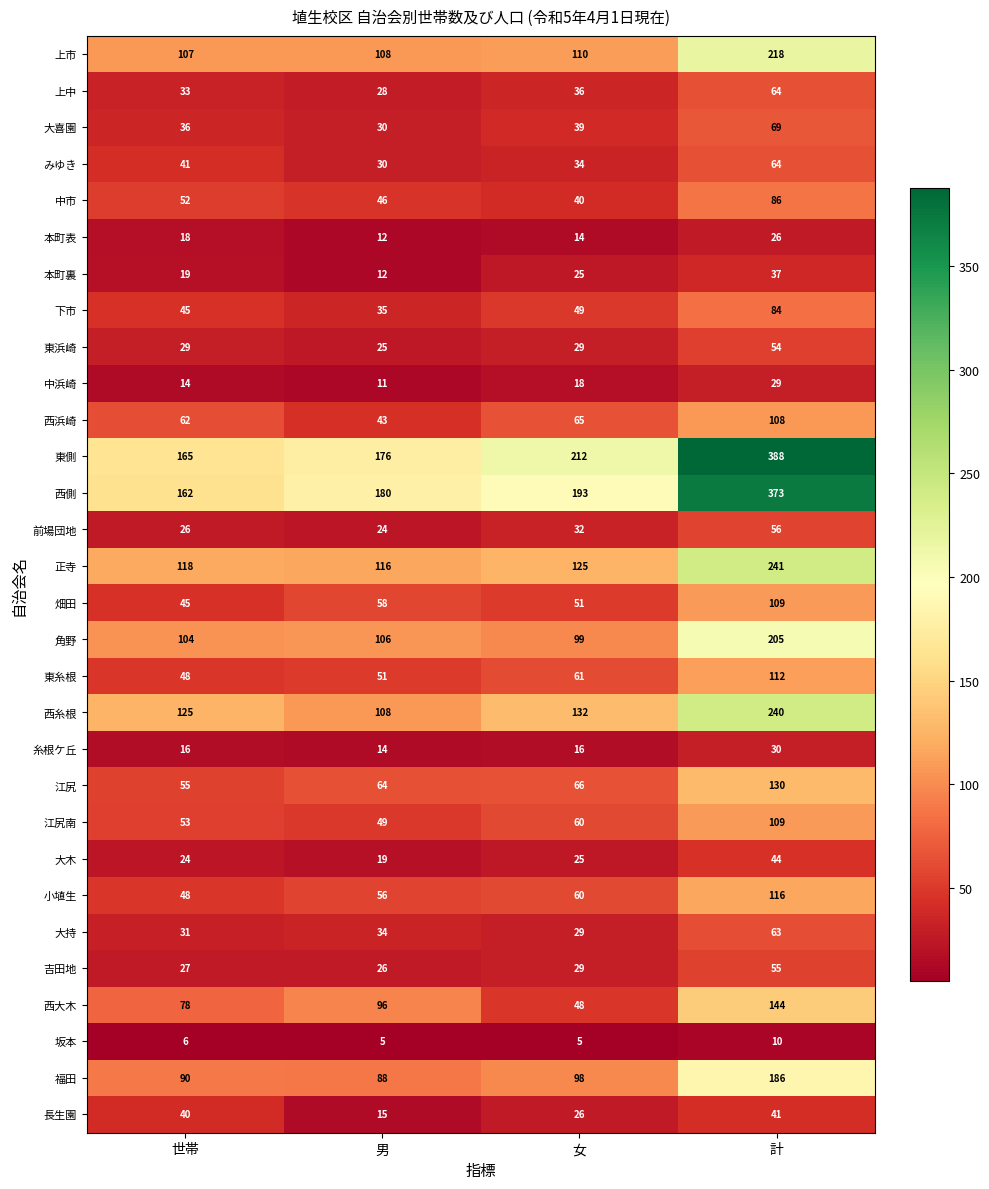

What is the maximum value shown in the chart?

388